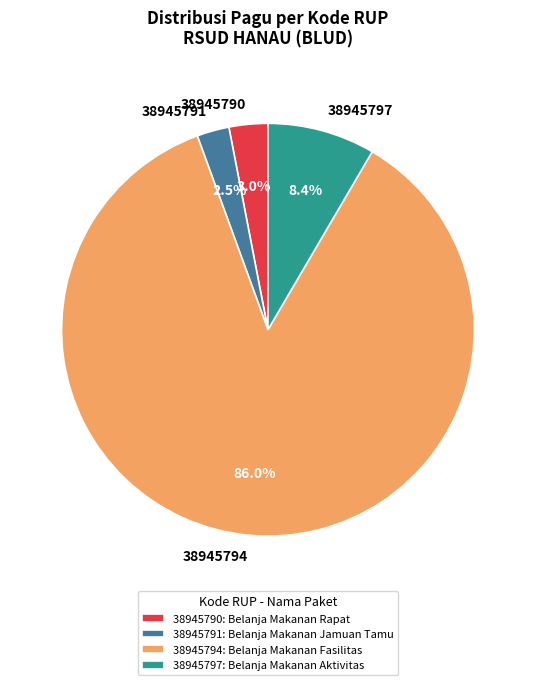

Which category accounts for the majority?

38945794